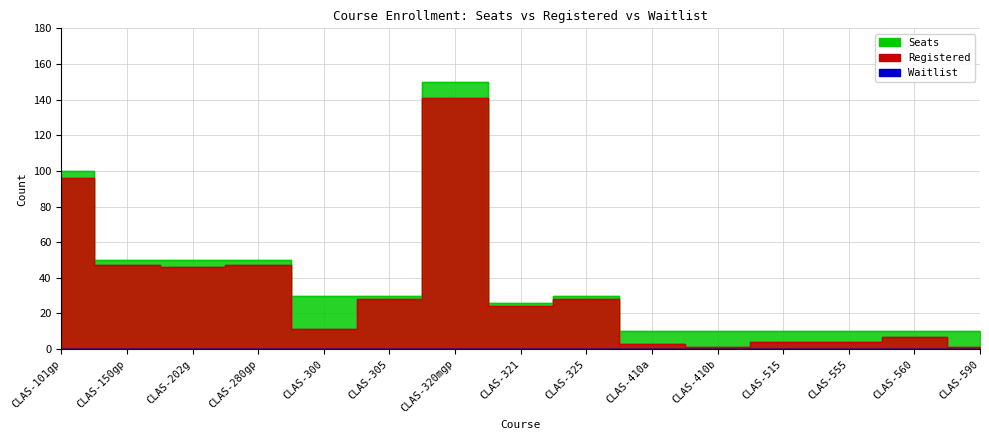

What value does the Registered series have at CLAS-280gp, to the nearest 50?

50